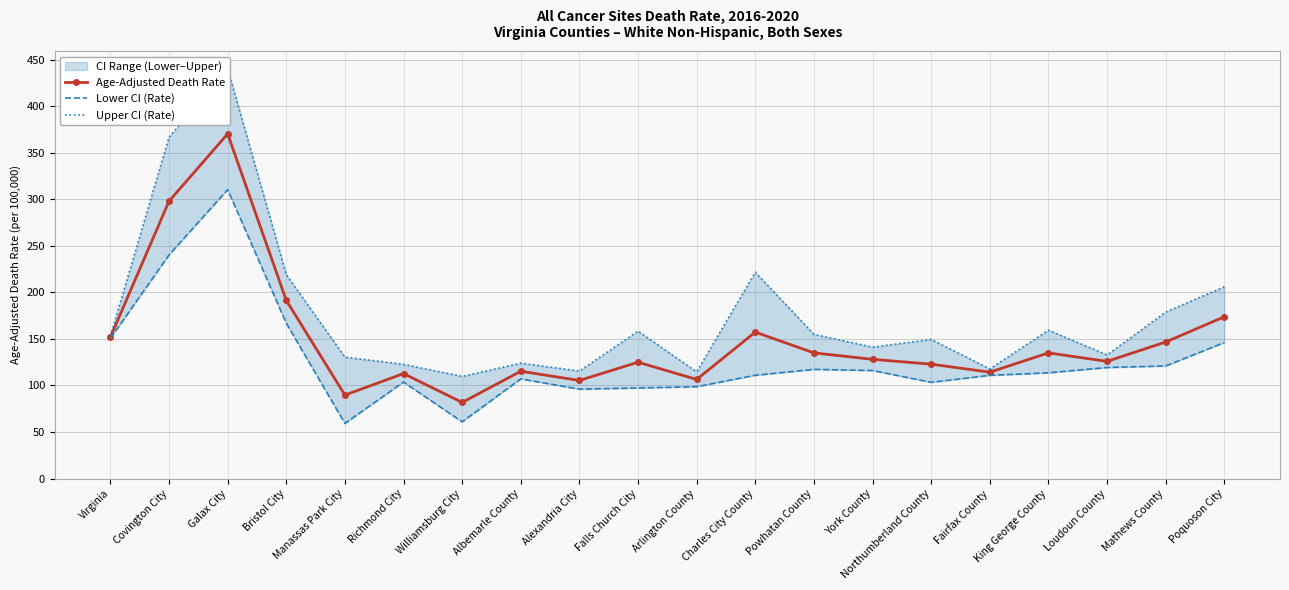

Is it true that Age-Adjusted Death Rate equals 81.8 at Williamsburg City?

True